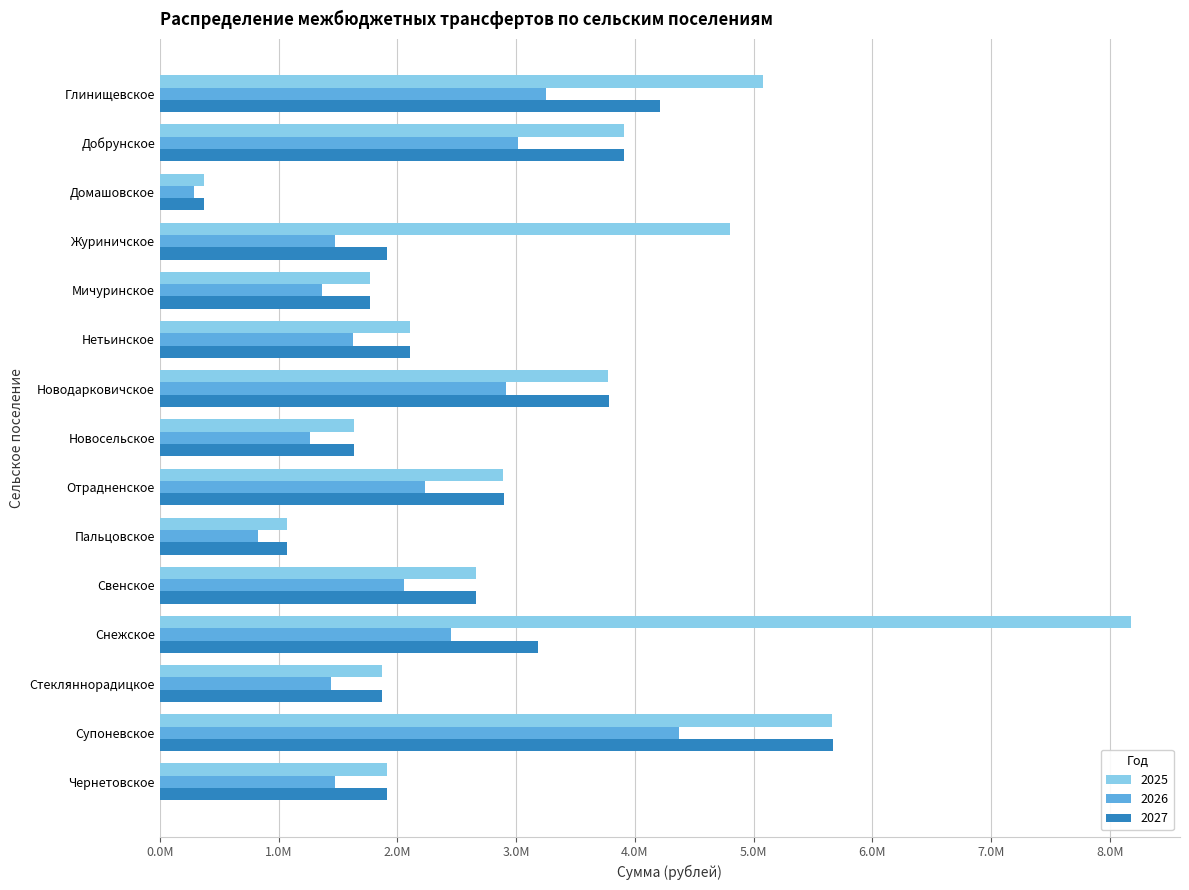

Reading left to right, what are all the values shown in this chart?

2025: 5082118.7	3909384.9	372696.0	4804865.3	1771940.6	2105405.5	3776652.8	1634631.6	2893297.9	1072318.3	2661180.2	8180339.2	1870018.5	5662363.8	1915788.2
2026: 3252033.5	3018303.1	287745.9	1479114.9	1368055.1	1625511.9	2915825.2	1262043.4	2233816.9	827900.5	2054606.7	2455431.7	1443777.7	4371718.5	1479114.9
2027: 4214819.3	3911891.4	372935.0	1917016.5	1773076.7	2106755.4	3779074.2	1635679.6	2895153.0	1073005.8	2662886.5	3182378.3	1871217.5	5665994.3	1917016.5